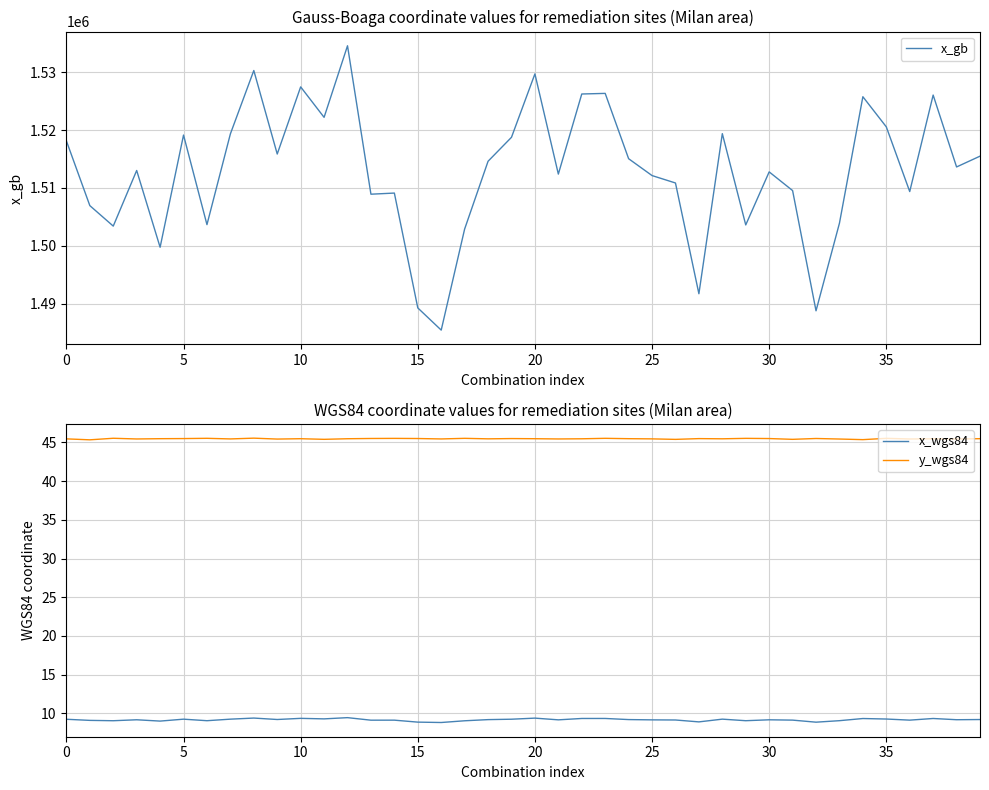

What is the label of the 40th point from the left?

39